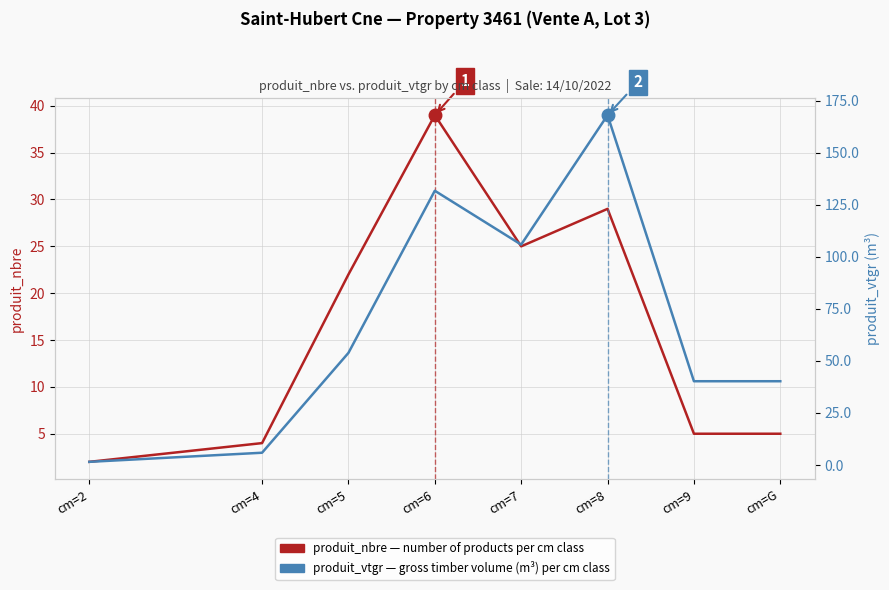

Where does the produit_vtgr (gross volume per cm class) series first go above 53?

cm=5